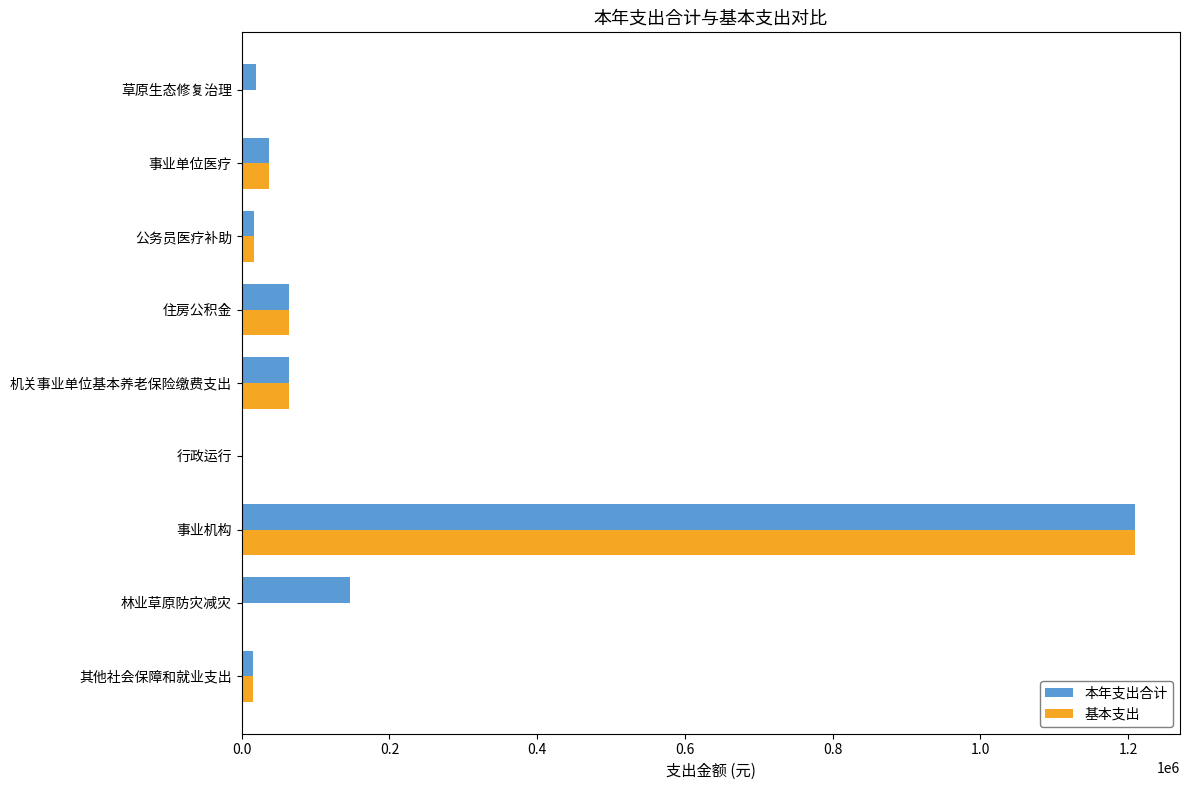

Which series has the largest total across all categories?

本年支出合计